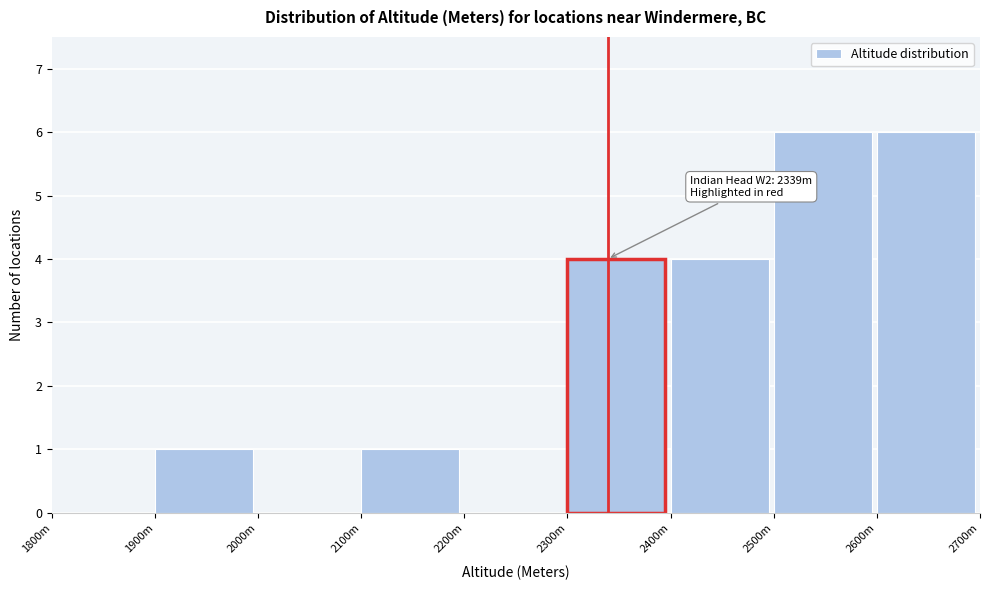

Reading left to right, list all the values displayed in this chart.

1800m=0	1900m=1	2000m=0	2100m=1	2200m=0	2300m=4	2400m=4	2500m=6	2600m=6